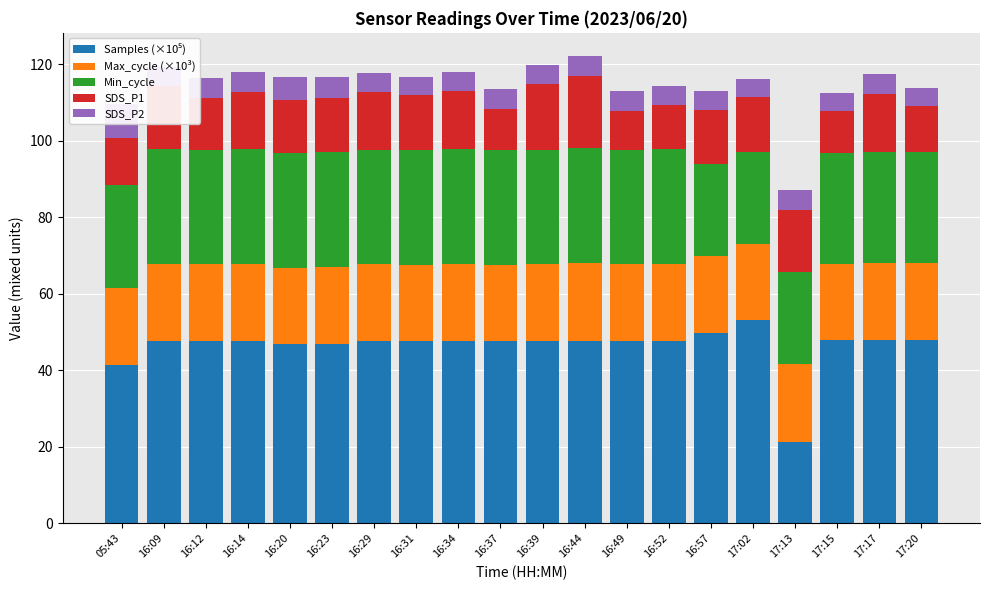

Rank the series by their maximum value, from highest to lowest.

Samples (×10⁵), Min_cycle, Max_cycle (×10³), SDS_P1, SDS_P2